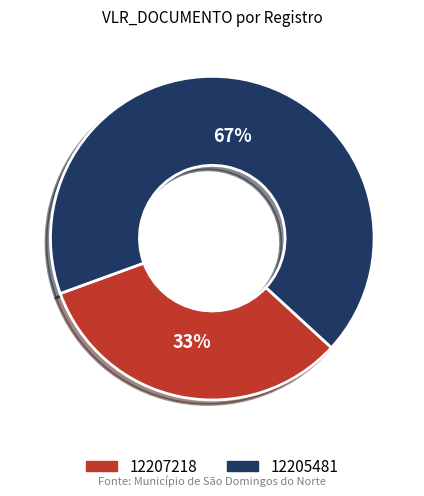

How many segments does this pie chart have?

2